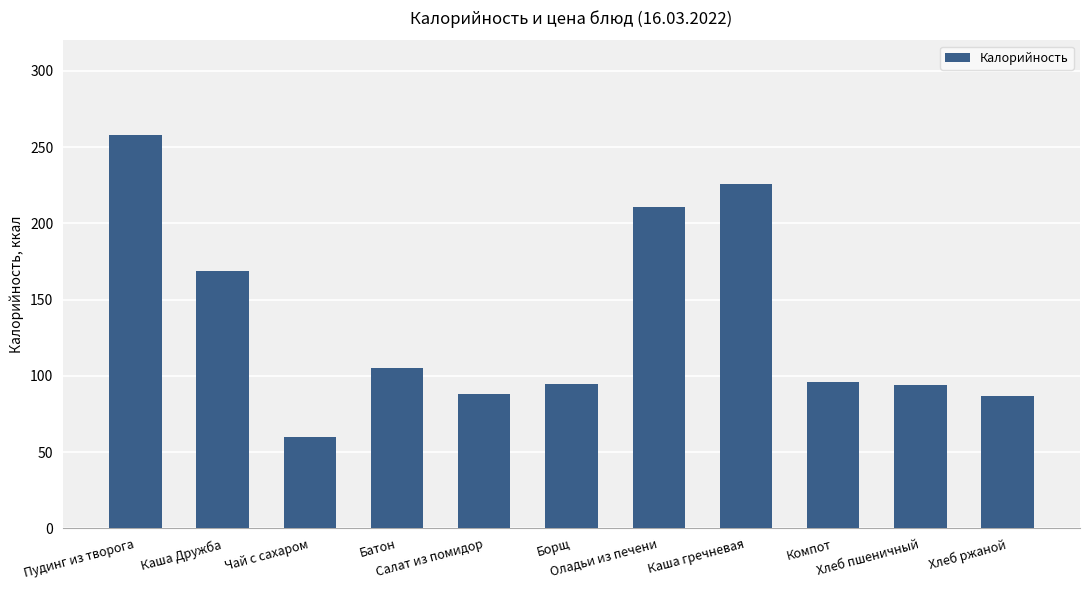

What is the average value?

135